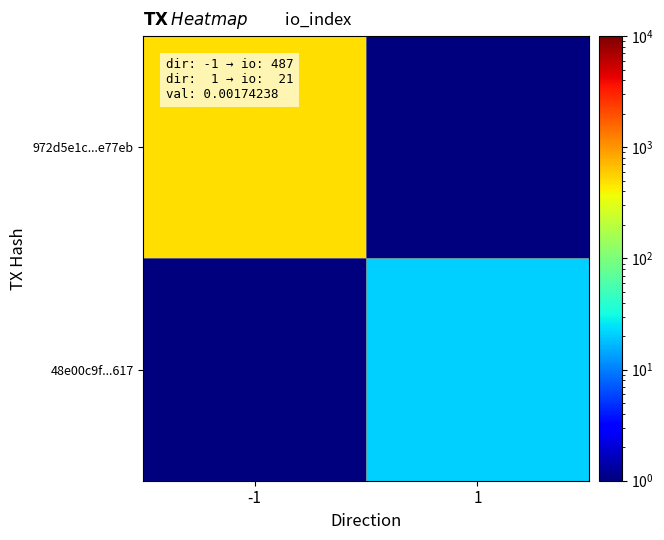

What is the minimum value shown in the chart?

0.5